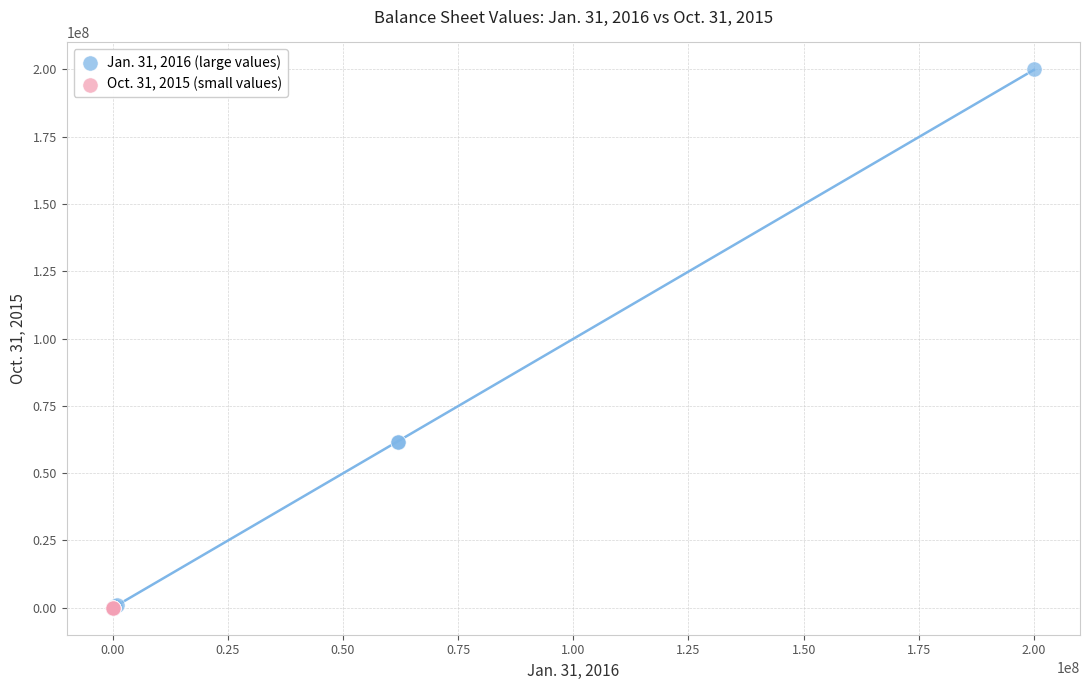

Which series reaches the maximum Y coordinate?

Jan. 31, 2016 (large values)